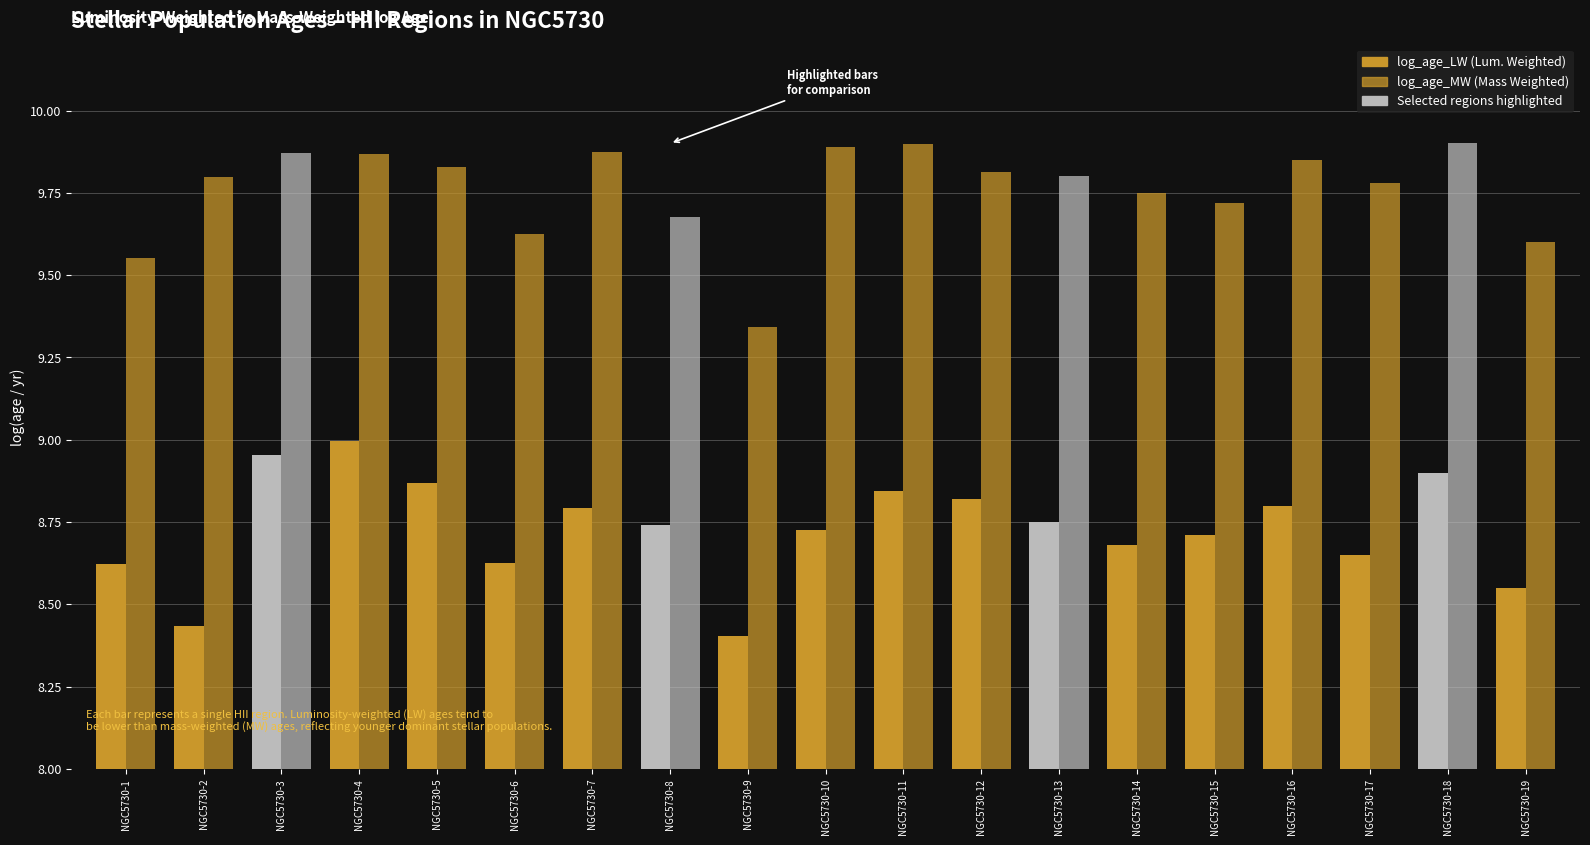

True or false: log_age_LW has a value of 8.7 at NGC5730-17.

True